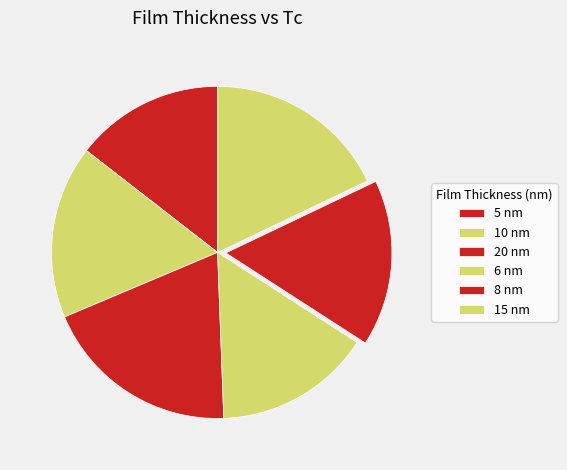

Rank the categories by value from highest to lowest.

20, 15, 10, 8, 6, 5